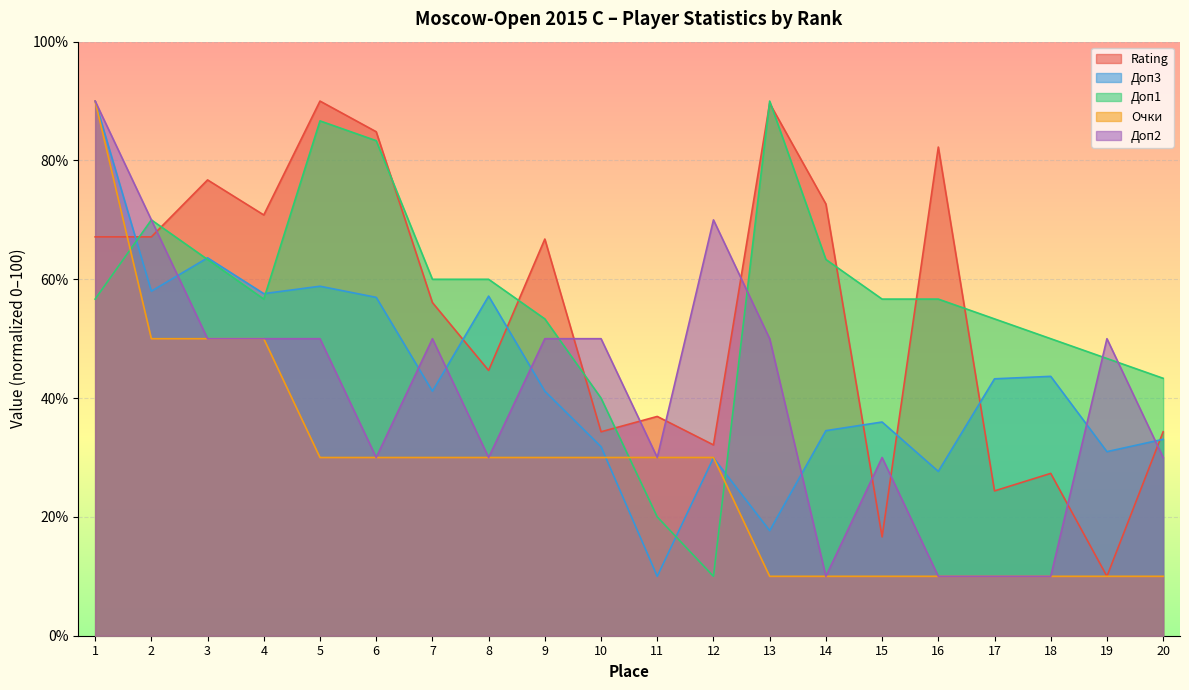

List the labels in order of Очки value, largest first.

1, 2, 3, 4, 5, 6, 7, 8, 9, 10, 11, 12, 13, 14, 15, 16, 17, 18, 19, 20